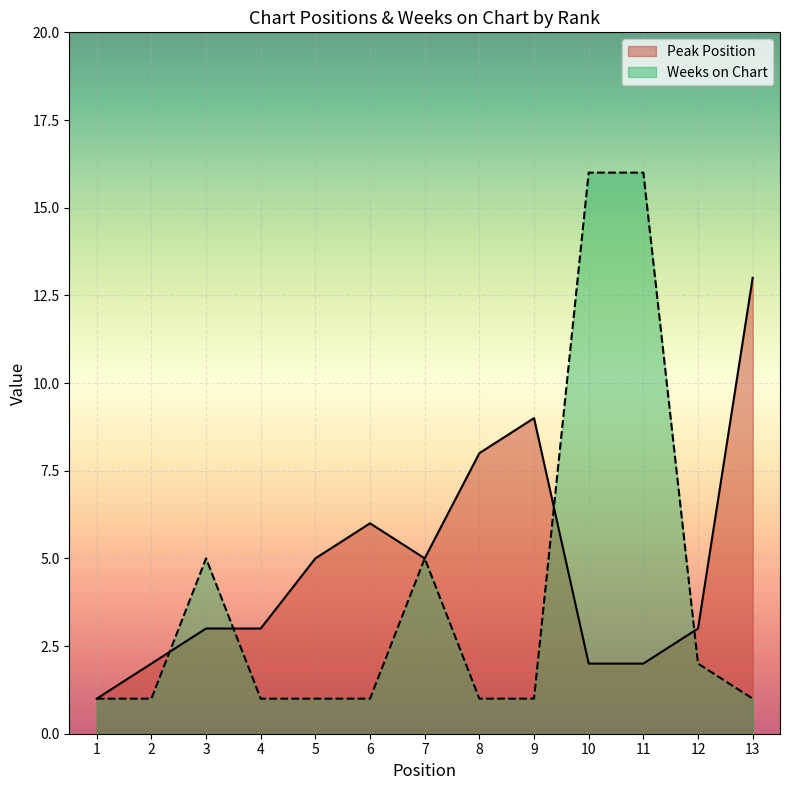

The value of Peak Position at 1 is 1. True or false?

True